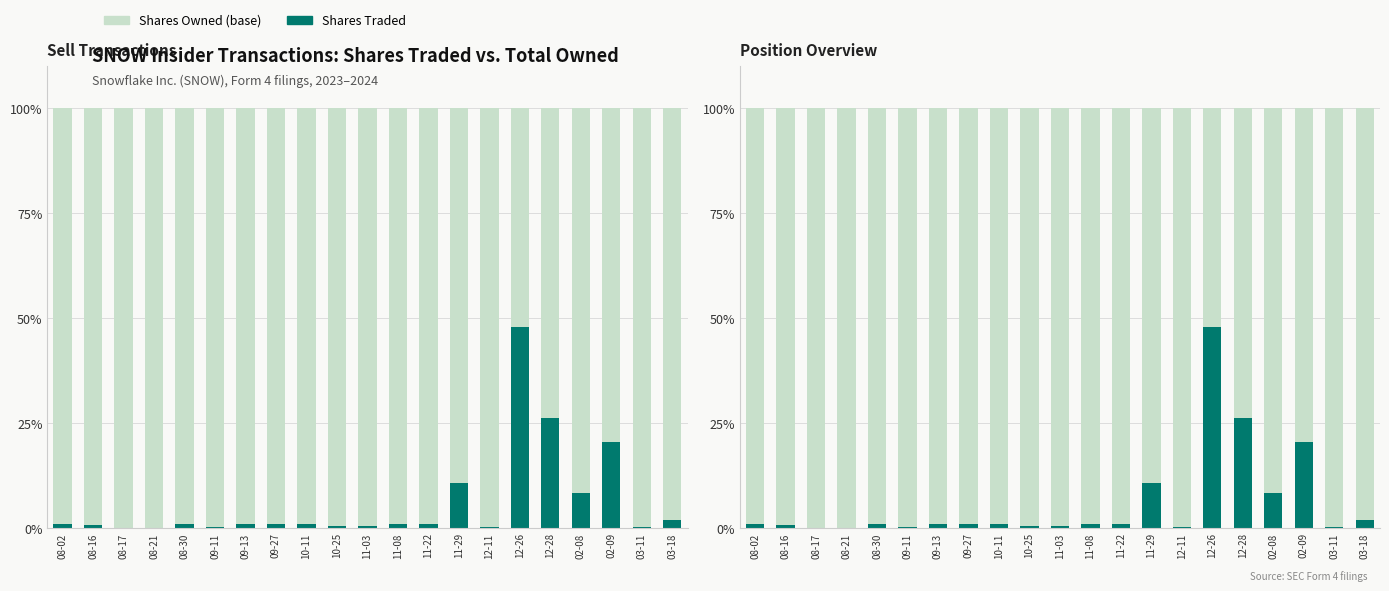

Between 08-17 and 02-08, which series saw the biggest shift?

Shares Traded (%)